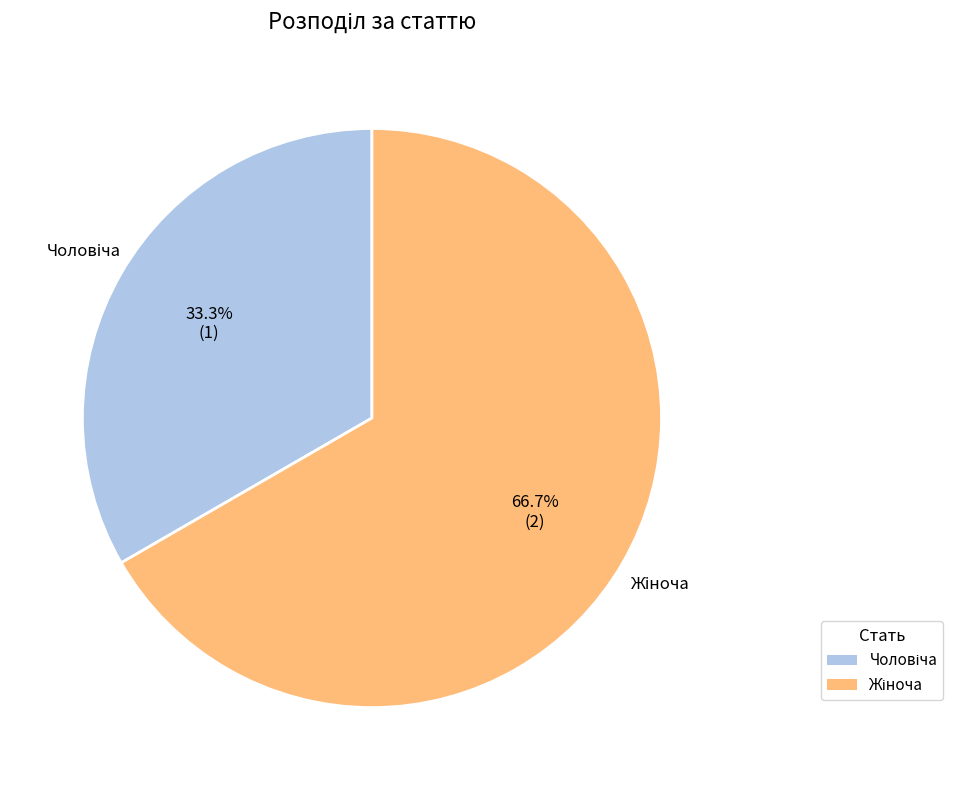

To the nearest percent, what is the average slice percentage?

50%